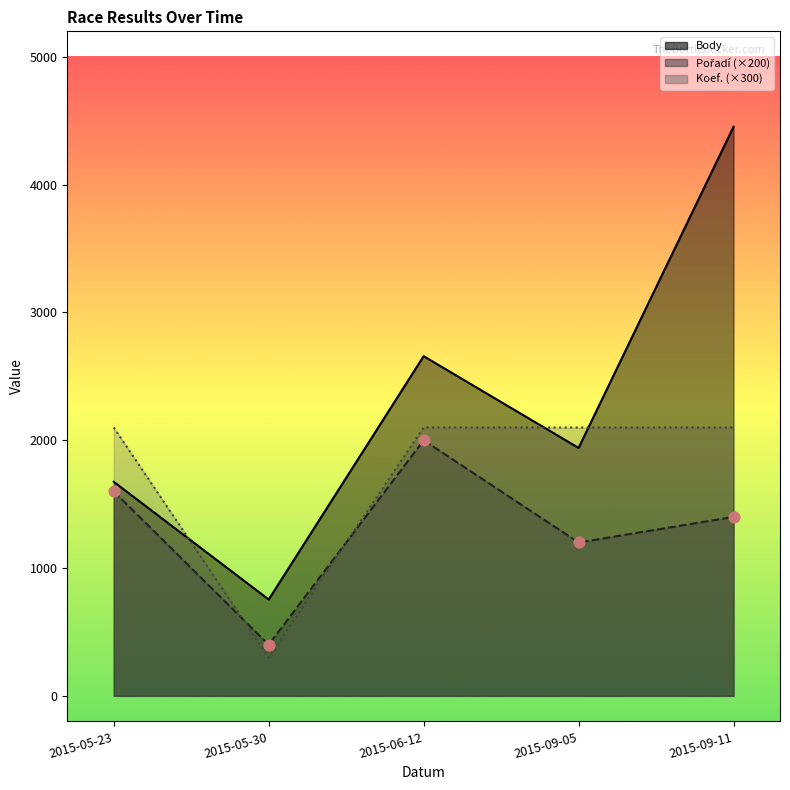

Which series reaches the maximum Y coordinate?

Body